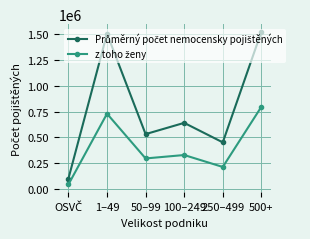

What is the maximum value shown in the chart?

1524017.2